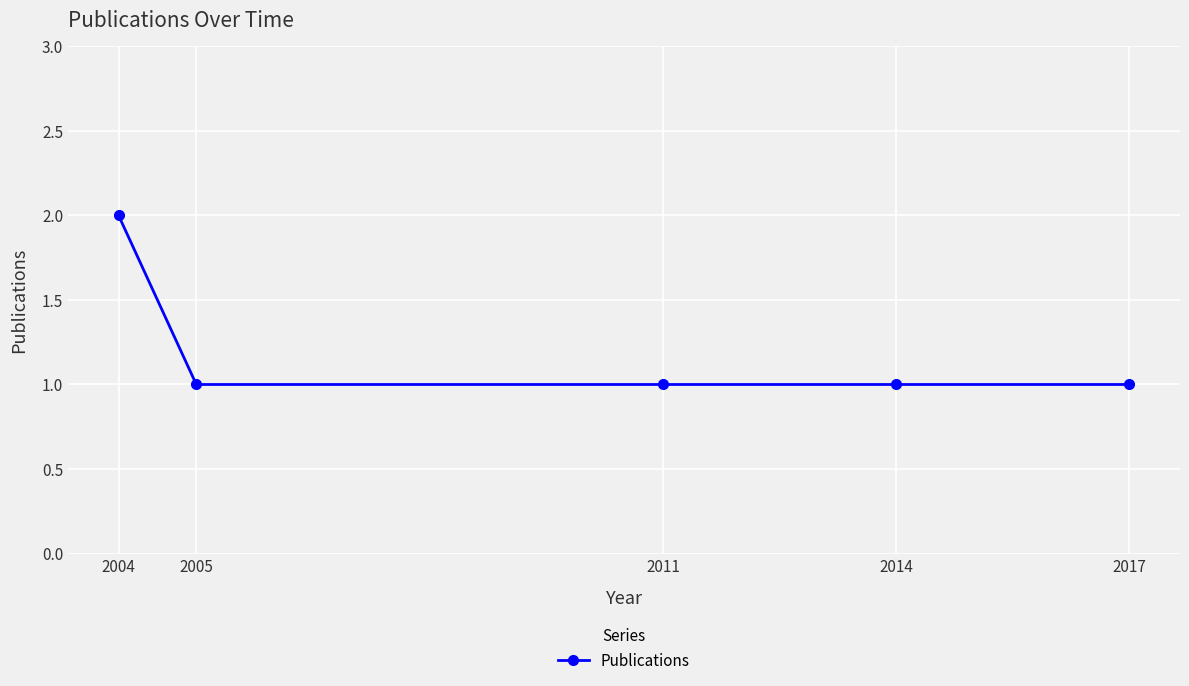

What is the value of the 5th point from the left?

1